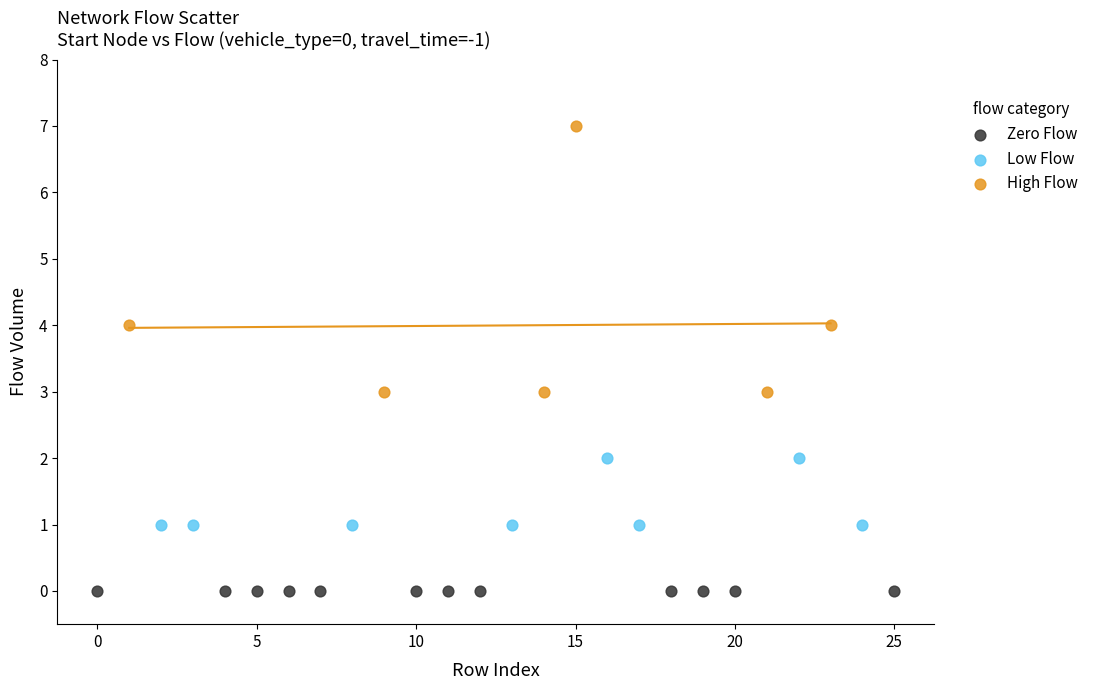

Which series reaches the maximum Y coordinate?

High Flow